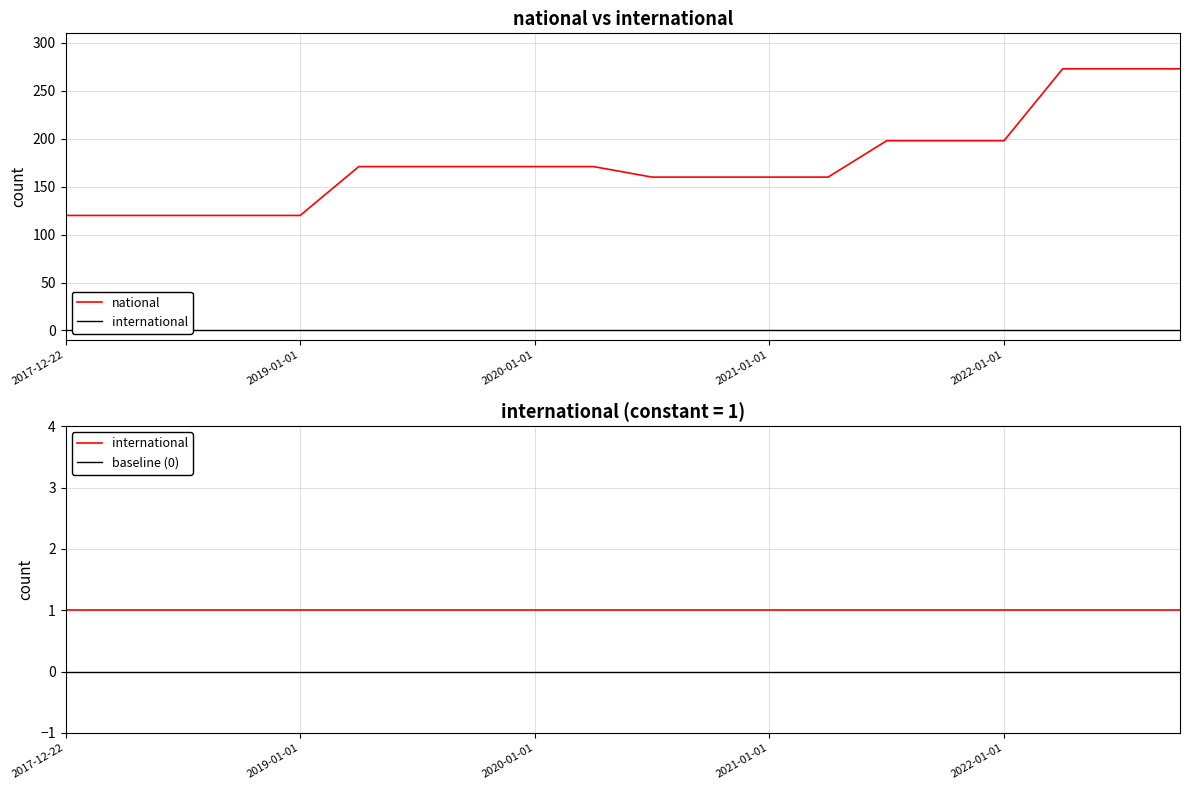

What is the minimum value for national?

120